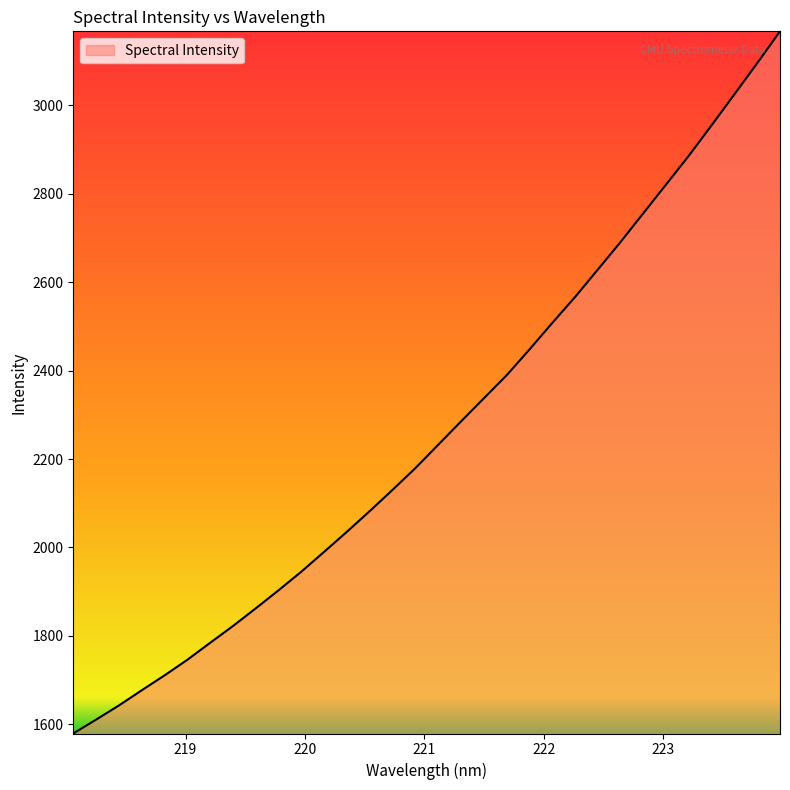

Count the number of categories in the chart.

32